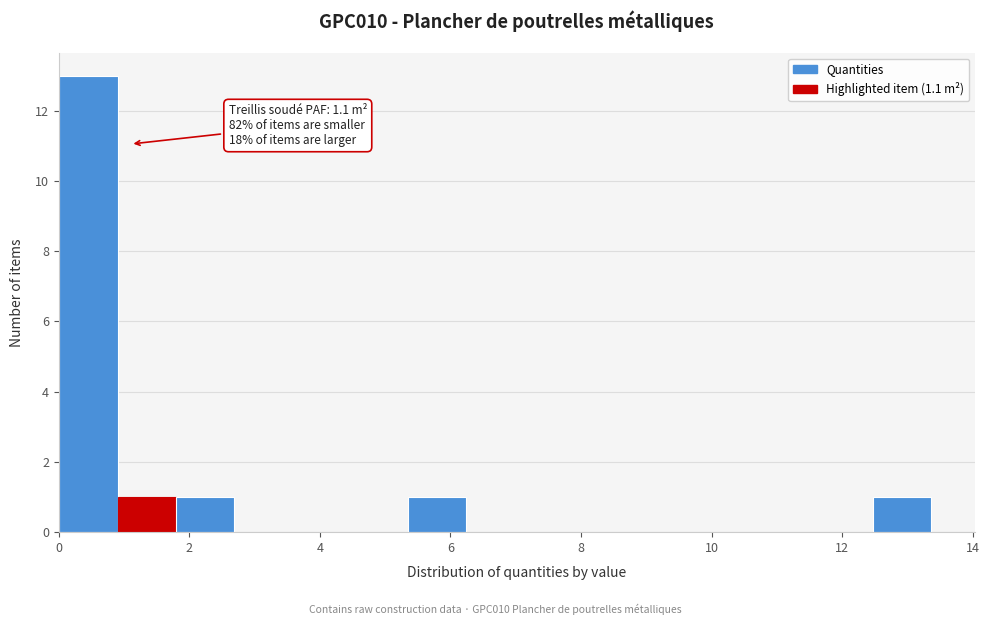

Which range on the x-axis has the tallest bar?

0.0 to 1.0